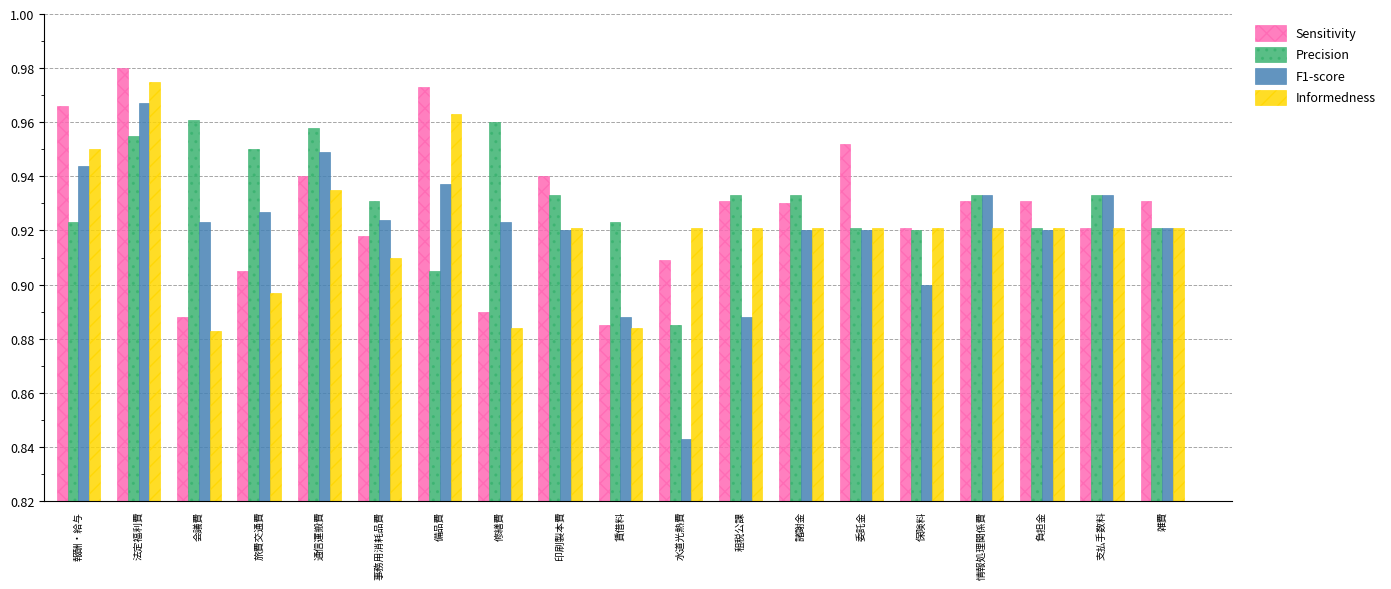

What is the label of the 7th bar from the left?

備品費